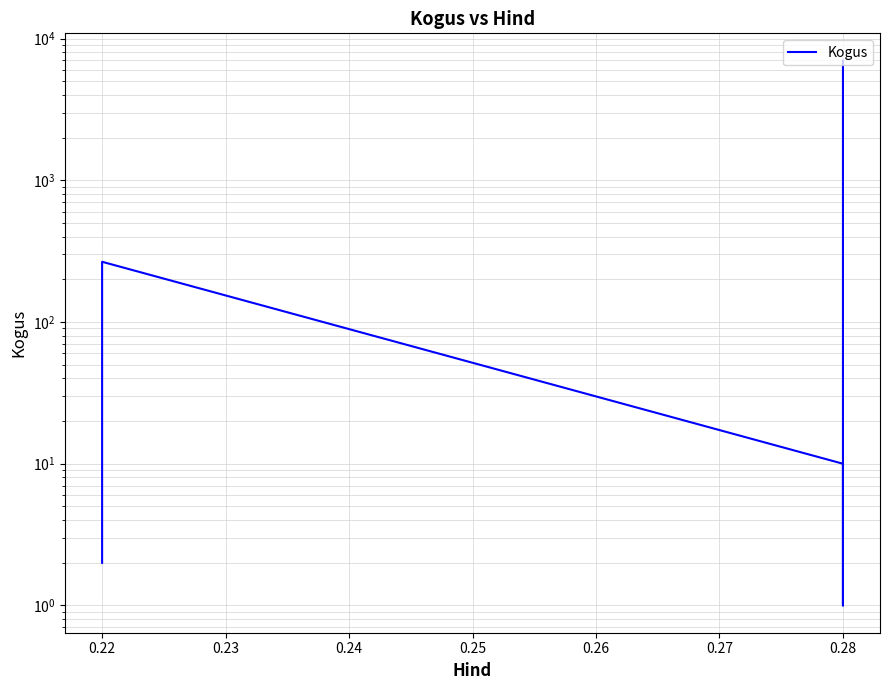

What is the sum of all values?

7270